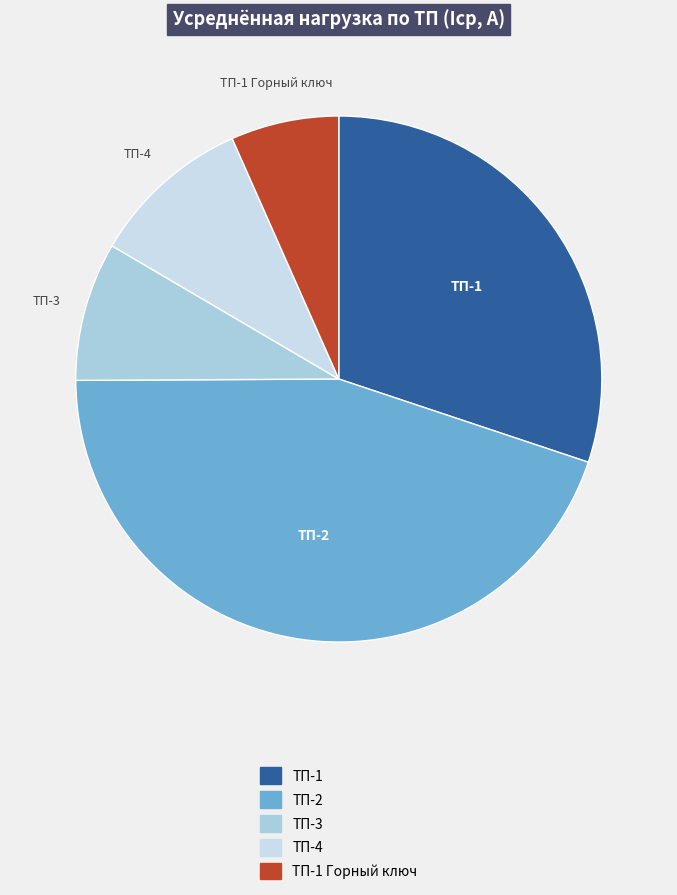

Is there a majority slice in this chart?

No